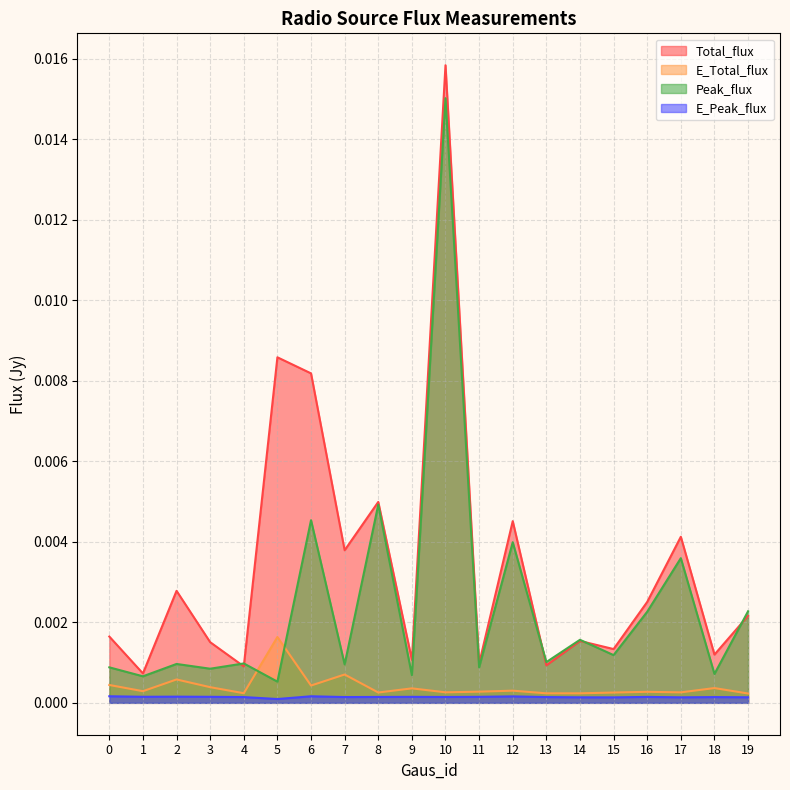

Count the E_Total_flux values in the range 0 to 1.

20